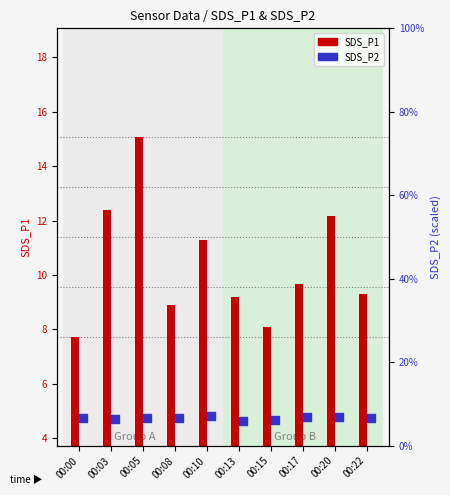

At how many categories does at least one series exceed 12?

3